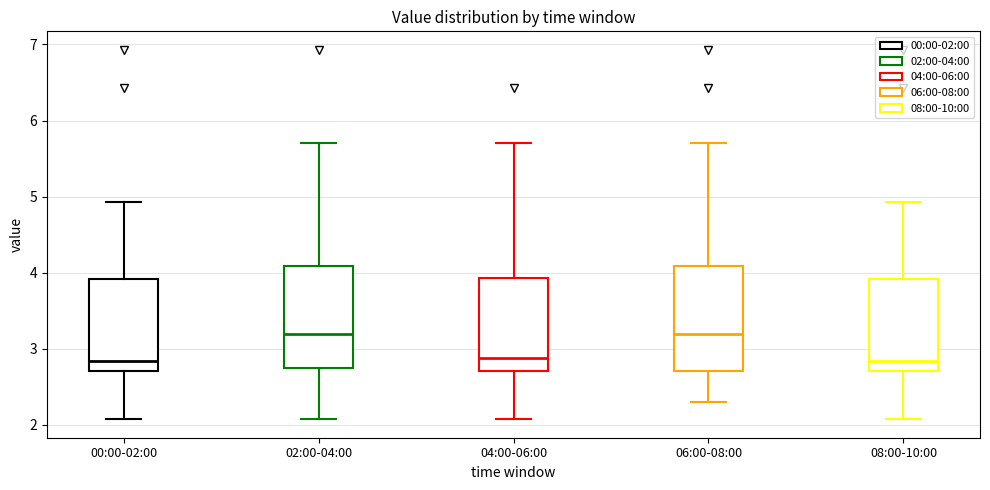

Where is the lower edge of the box for 08:00-10:00 on the y-axis? The values are not printed on the chart, so give them approximately, as read against the axis.

2.7